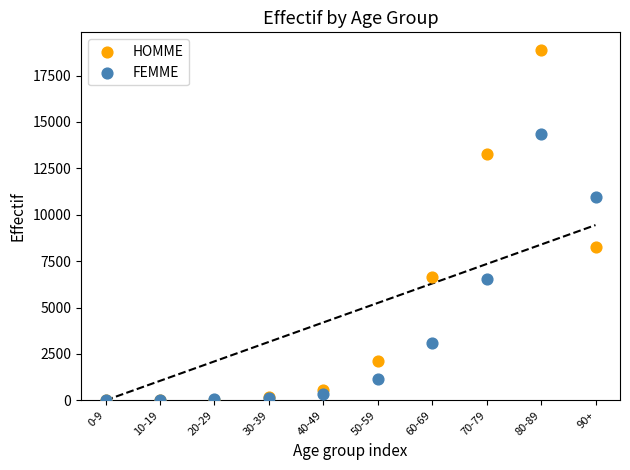

Which series has the widest spread of Y values?

HOMME